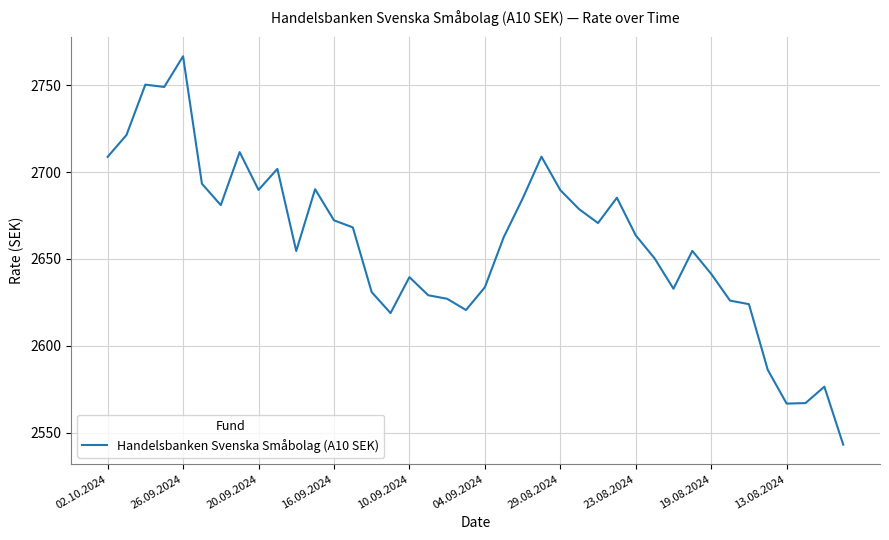

What is the smallest value displayed?

2543.1